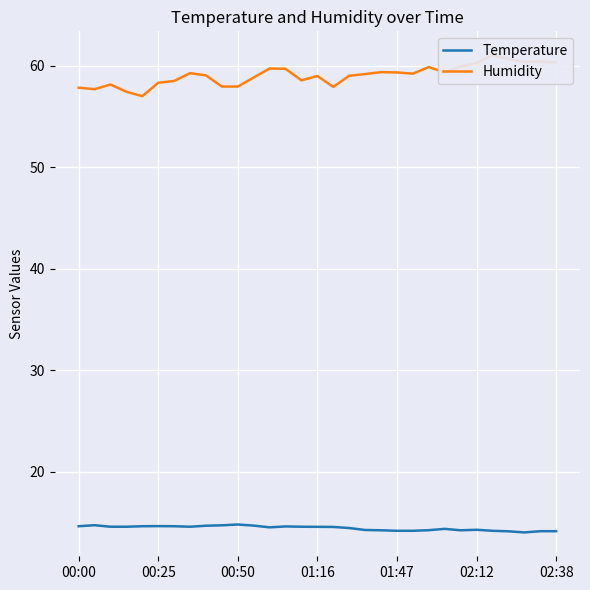

Is it true that Temperature equals 20.9 at 21?

False